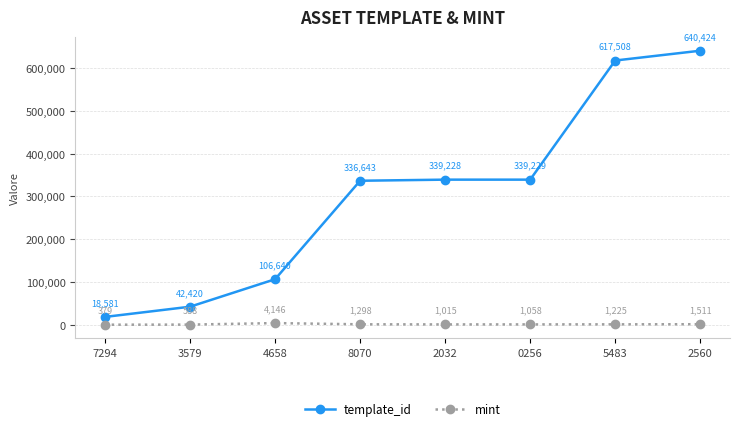

In mint, how many points are lower than both neighbors (excluding endpoints)?

1